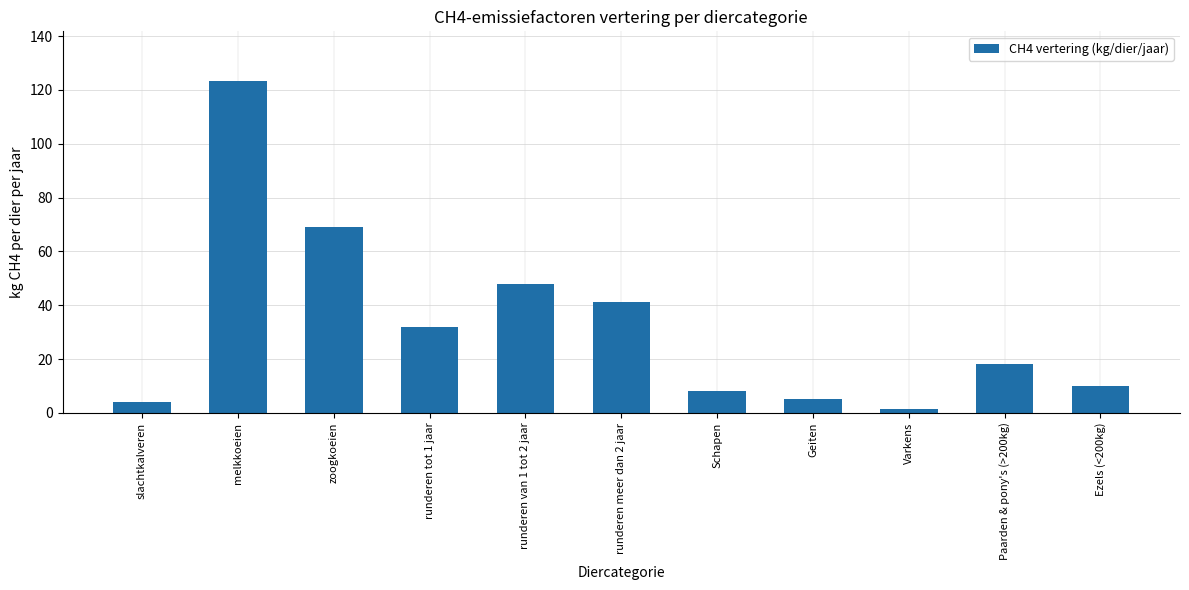

How many distinct data groups are displayed?

1